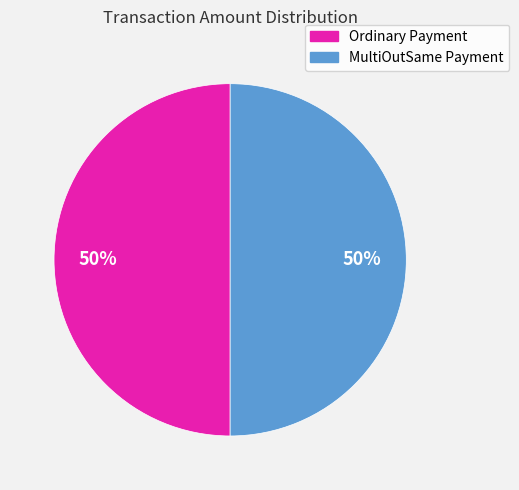

Approximately how many times larger is the value at MultiOutSame Payment compared to Ordinary Payment?

1.0